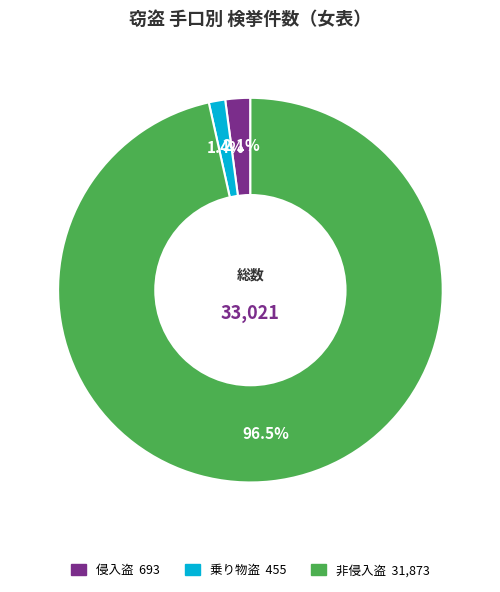

To the nearest percent, what percentage of the pie is 乗り物盗?

1%